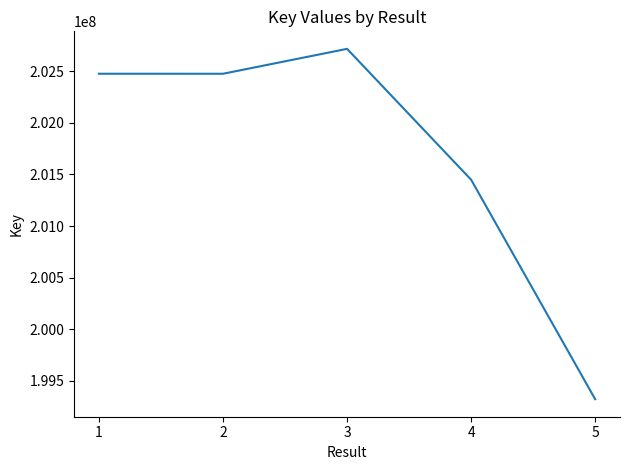

What is the sum of all values?

1008439301